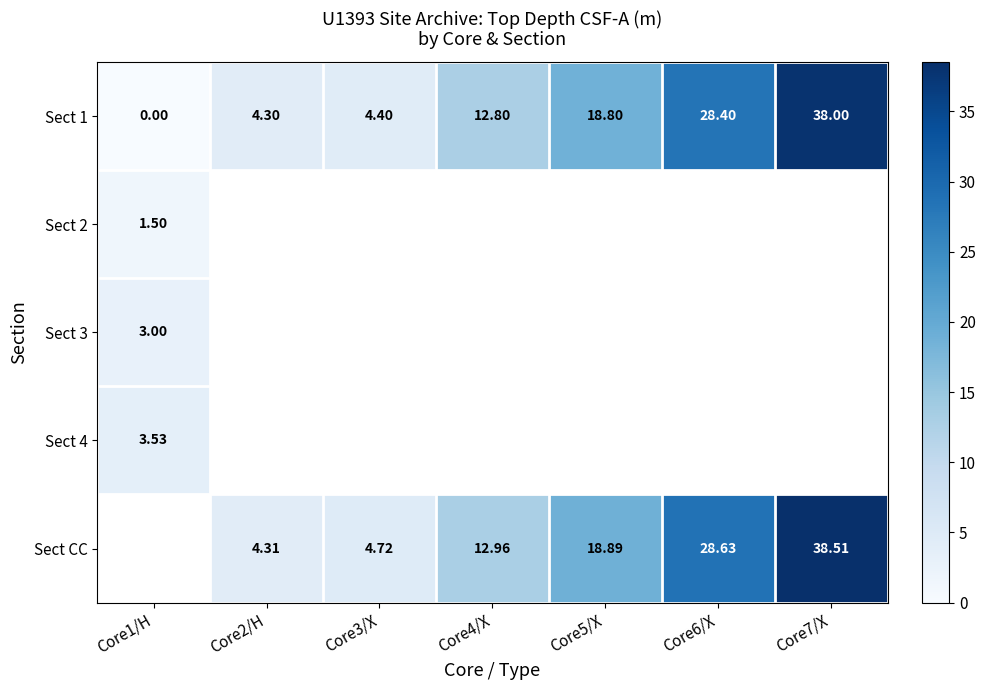

How many positive values does the Sect 1 series have?

6